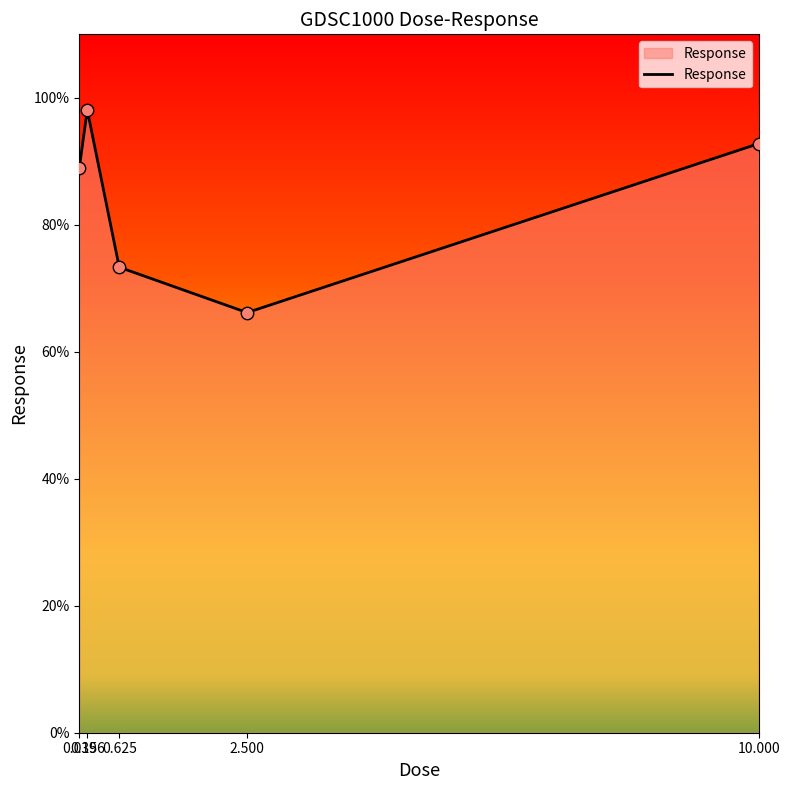

What is the change in value from 0.156 to 2.500?

-31.9